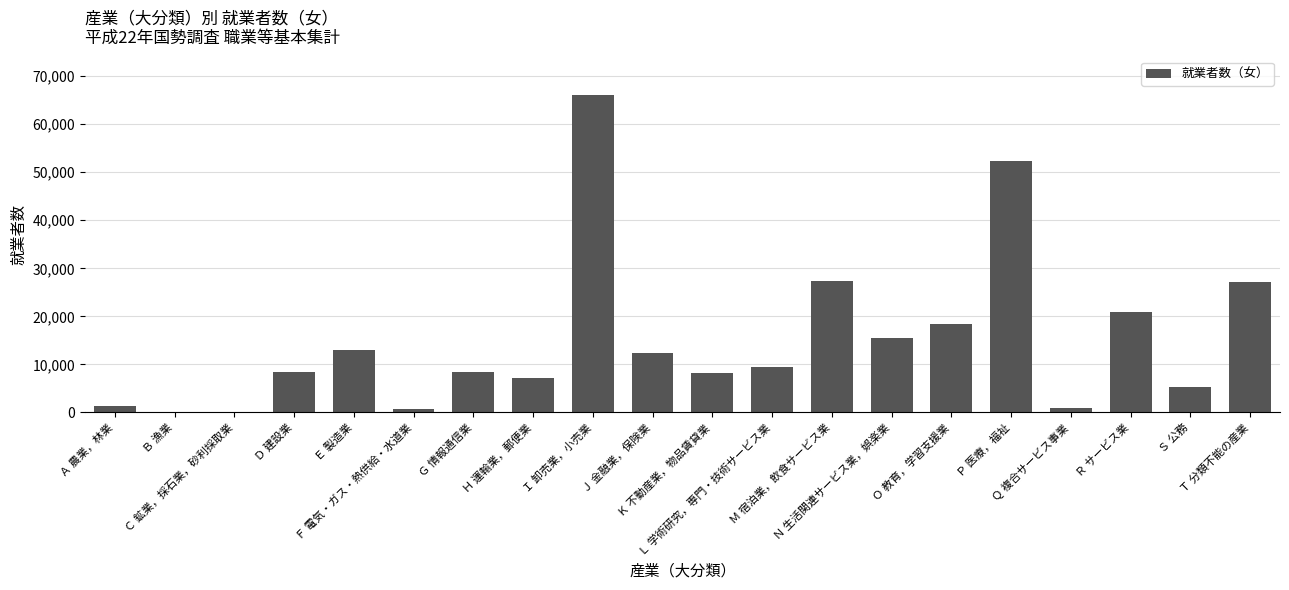

What is the greatest value displayed?

66147